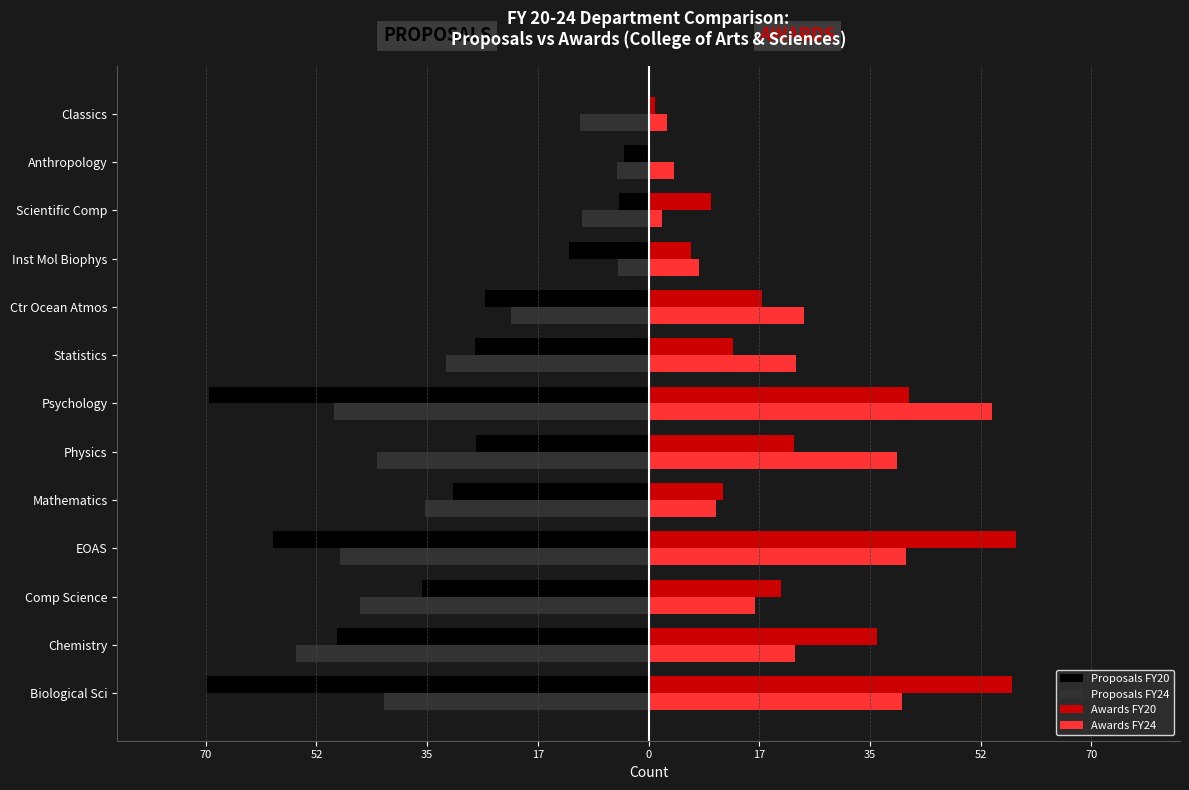

What are all the series names shown in the legend?

Proposals FY20, Proposals FY24, Awards FY20, Awards FY24